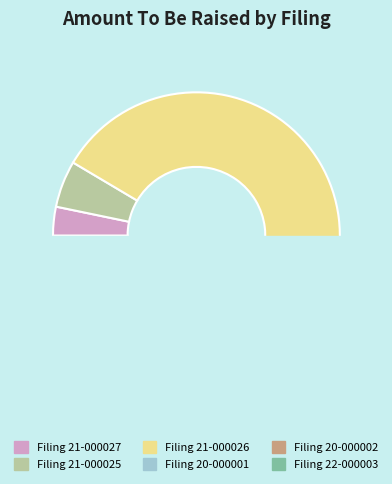

Which category has the biggest portion of the pie?

0001808824-21-000026